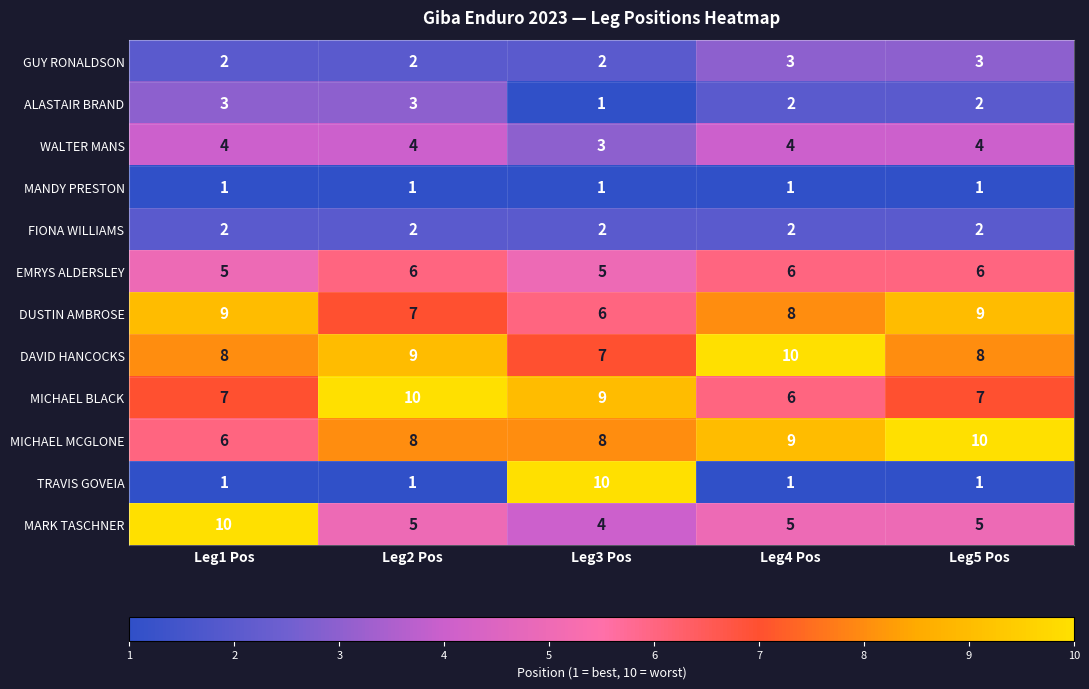

What is the sum of all MICHAEL BLACK values?

39